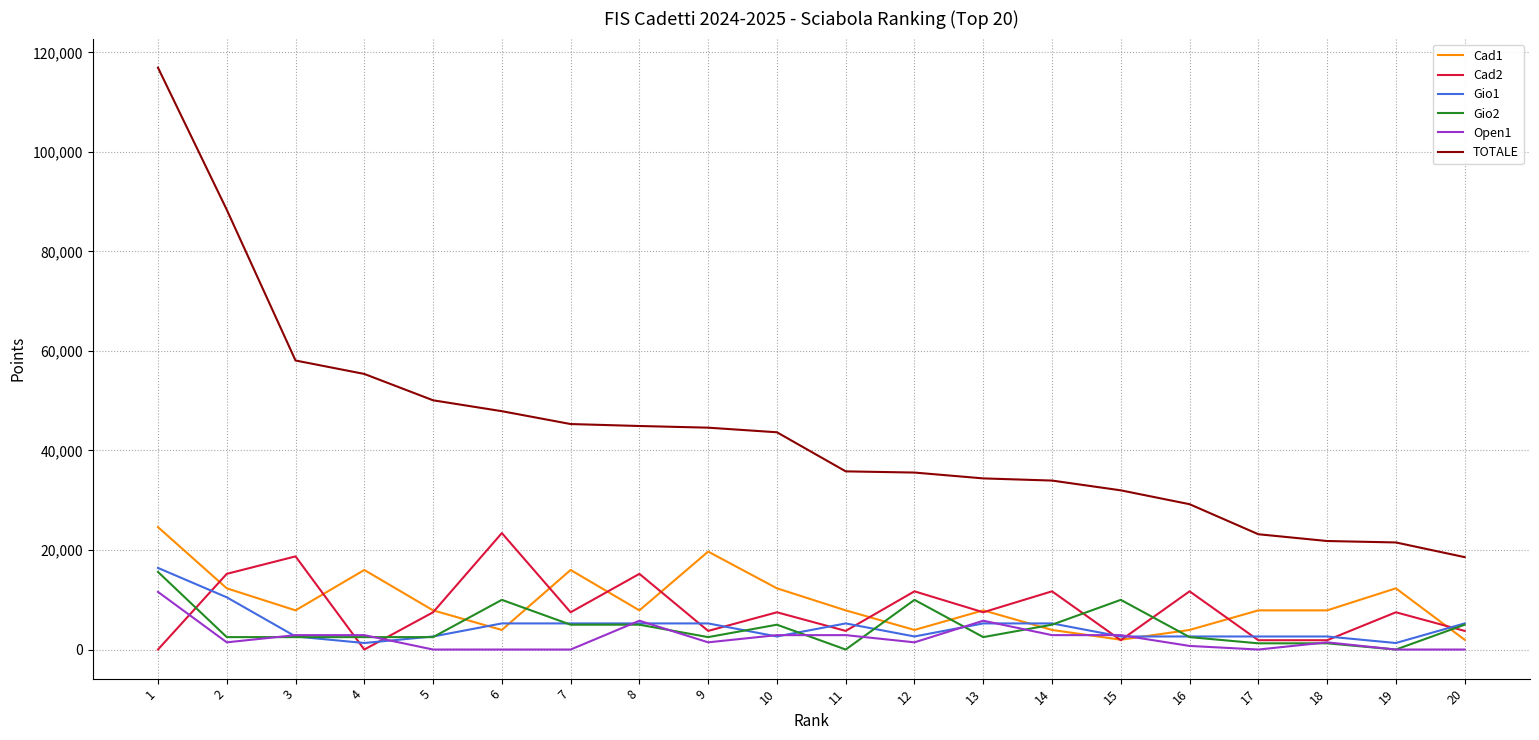

What is the difference between the highest and lowest values at 6?

47896.8